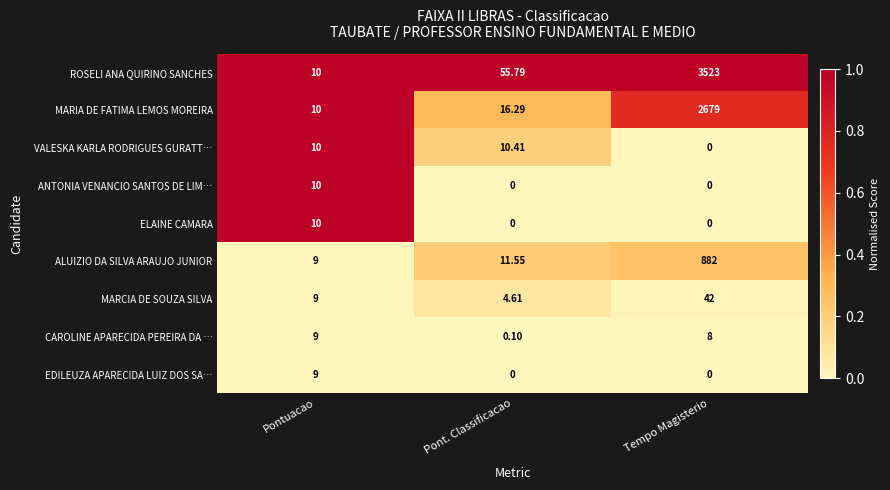

Which series has the largest total across all categories?

ROSELI ANA QUIRINO SANCHES